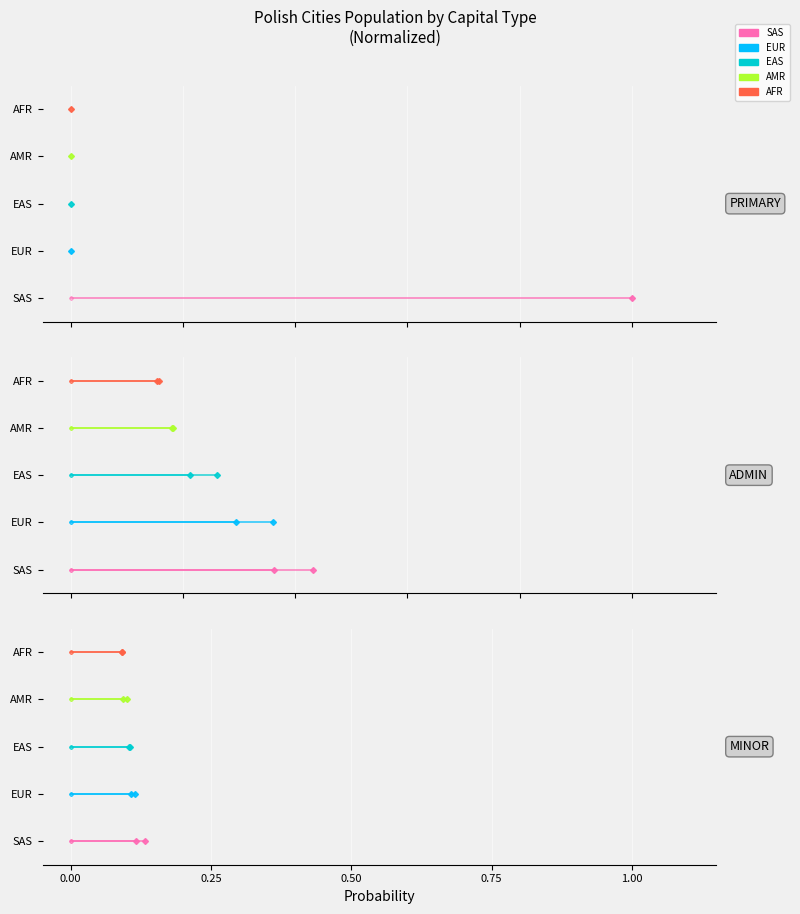

What is the difference between the highest and lowest values at 0.25?

4